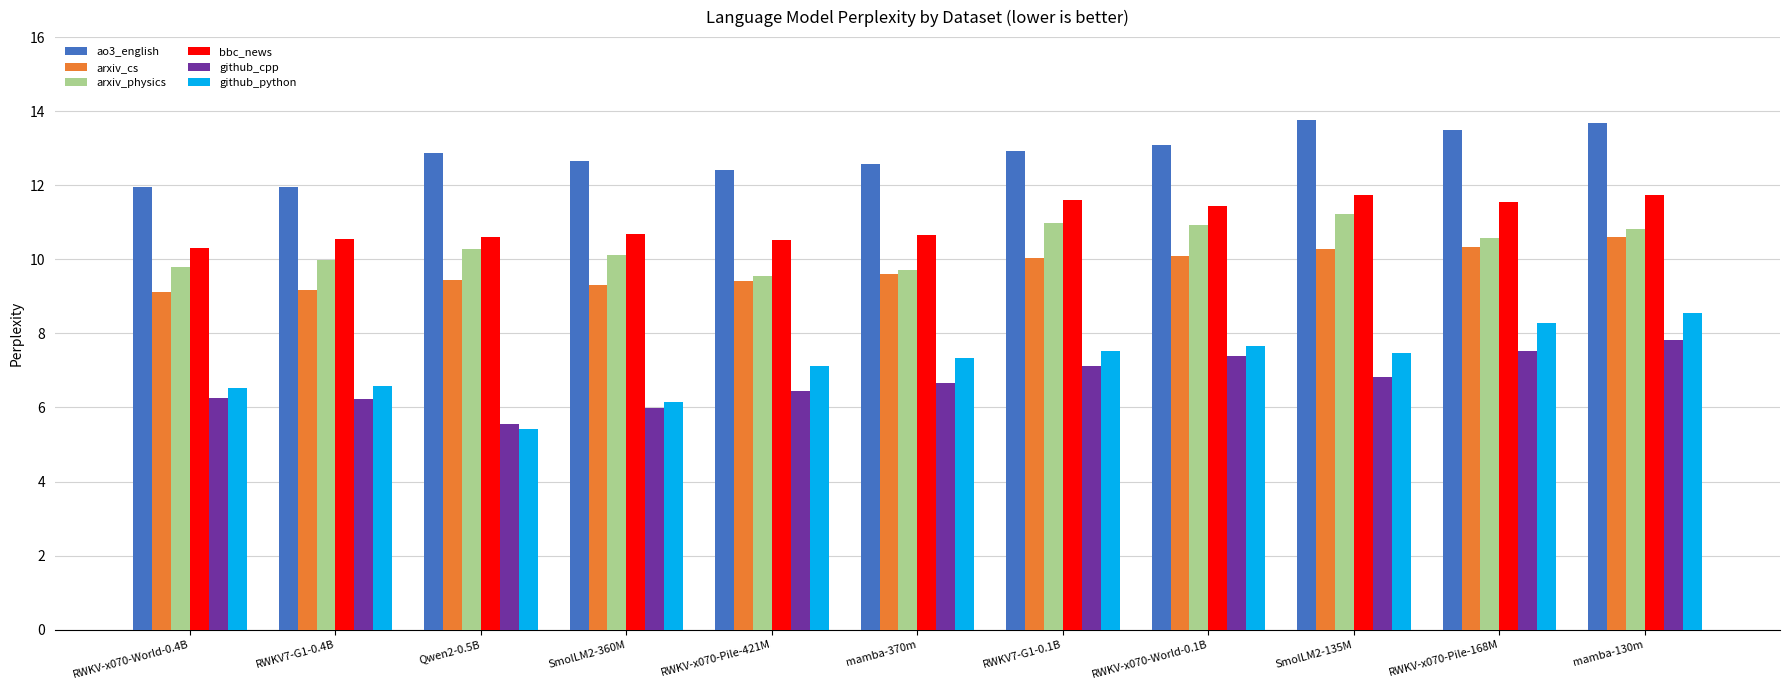

Does the chart contain stacked bars?

No